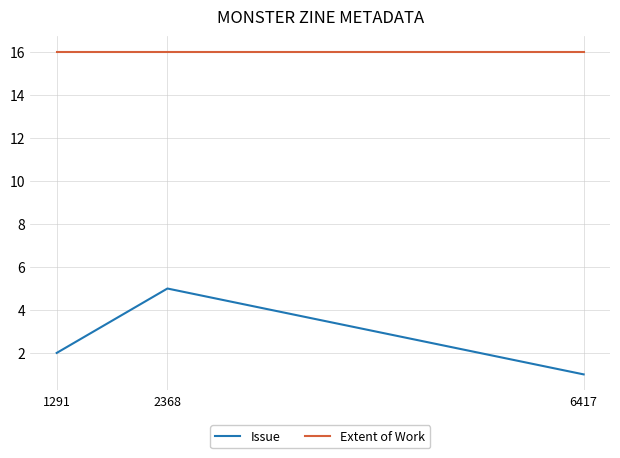

Count the number of data series in this chart.

2